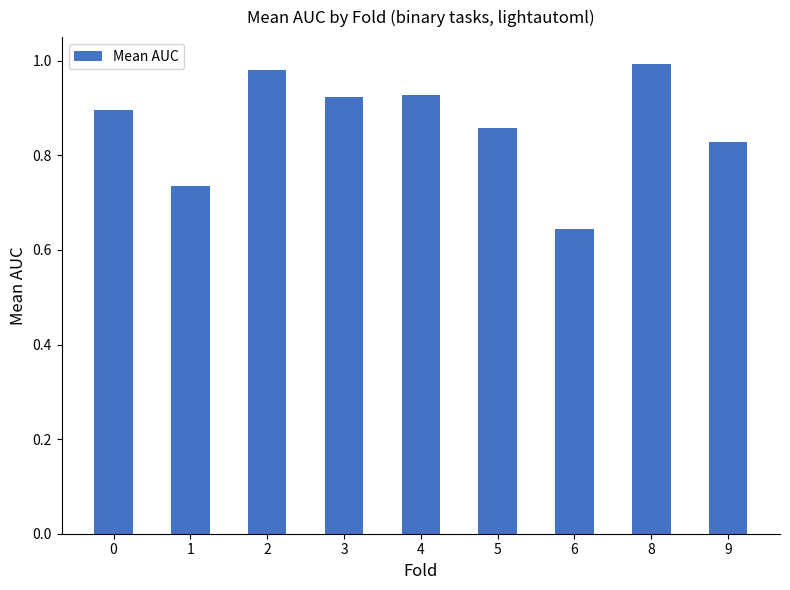

What is the sum of the values at 4 and 3?

1.9